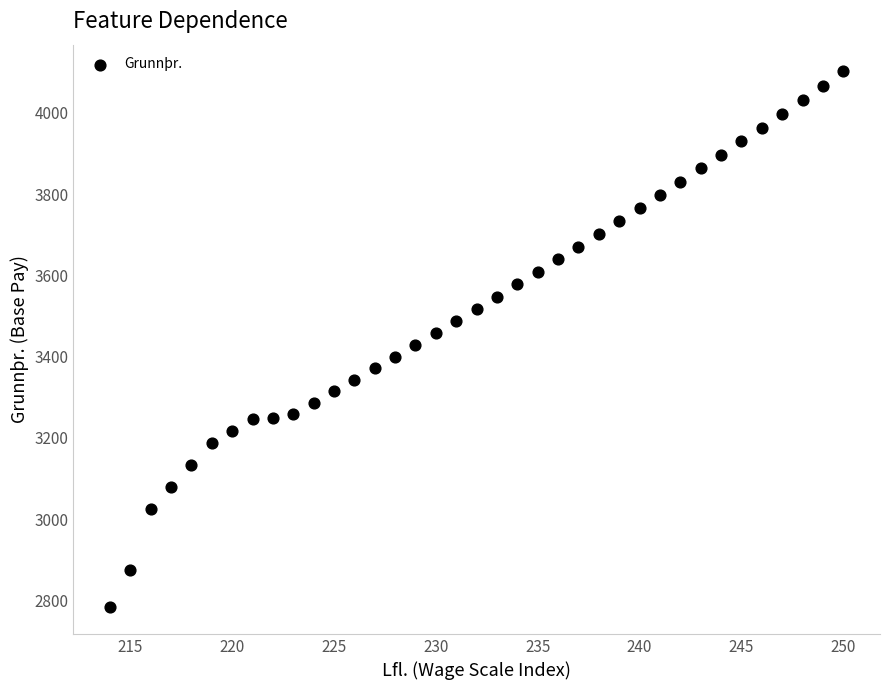

What is the range of Y values (max minus min)?

1318.8